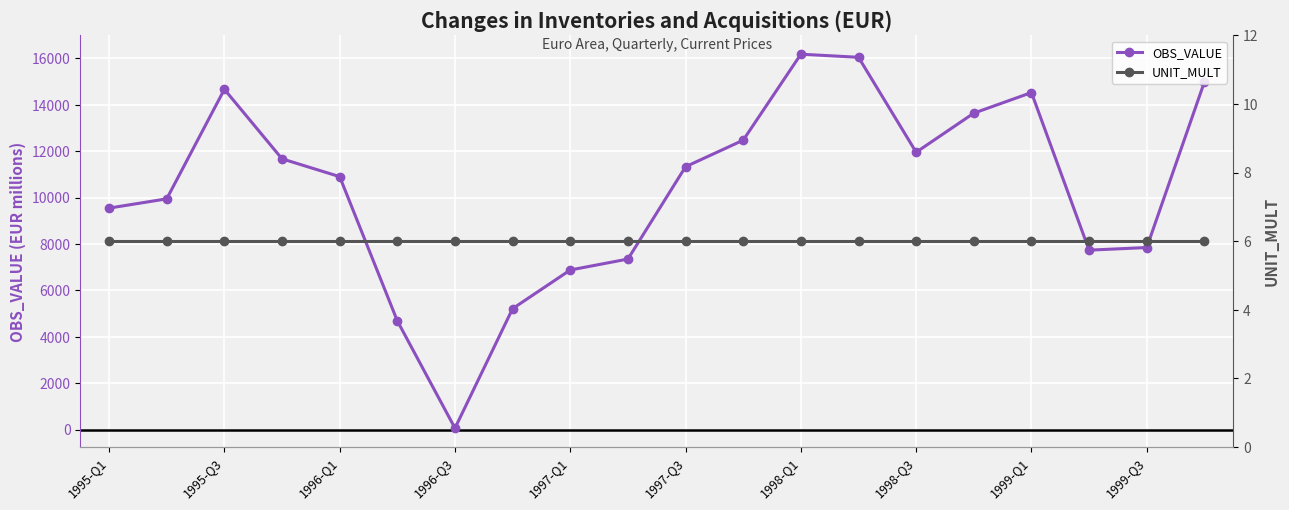

Rank the series by their maximum value, from lowest to highest.

UNIT_MULT, OBS_VALUE